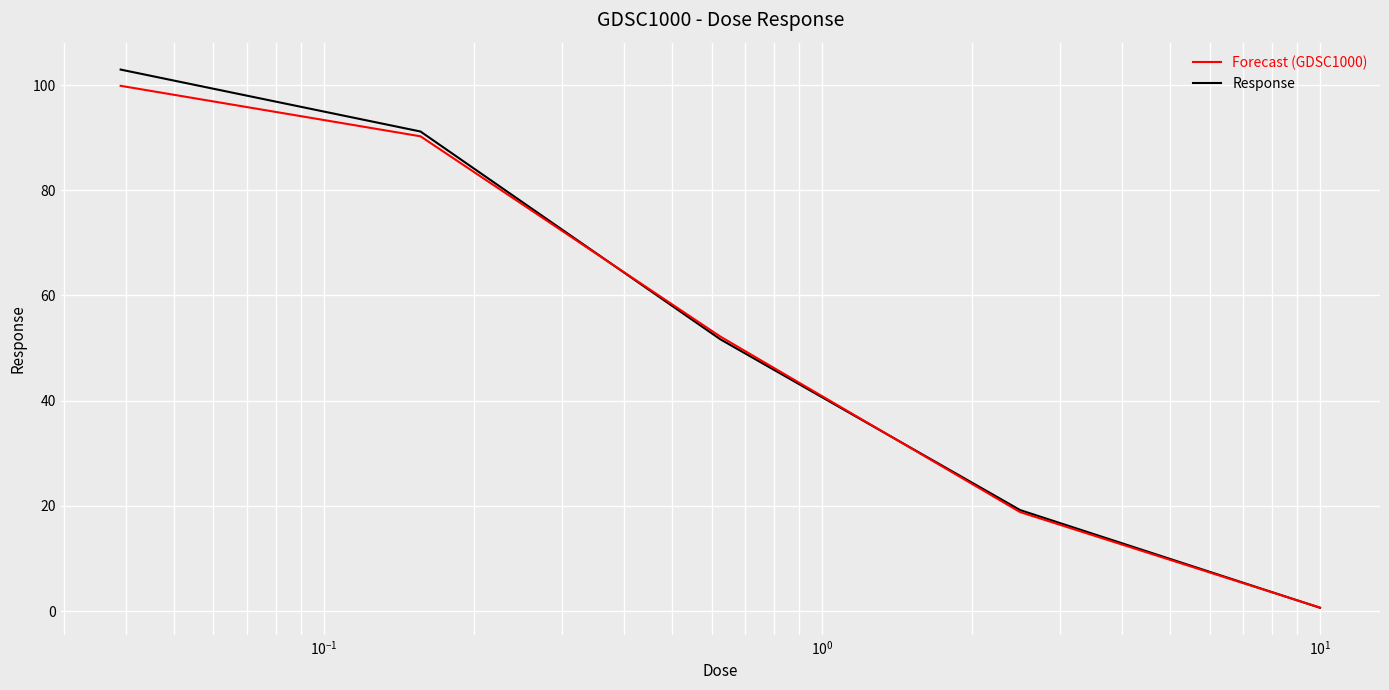

What is the maximum value shown in the chart?

103.0